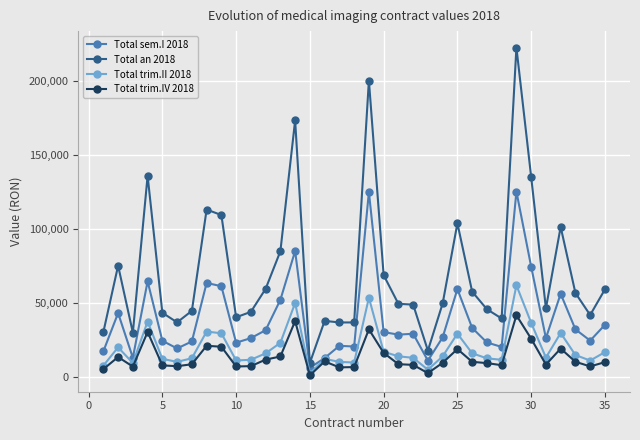

What is the value of the Total trim.IV 2018 point at the 21st from the left?

8973.3